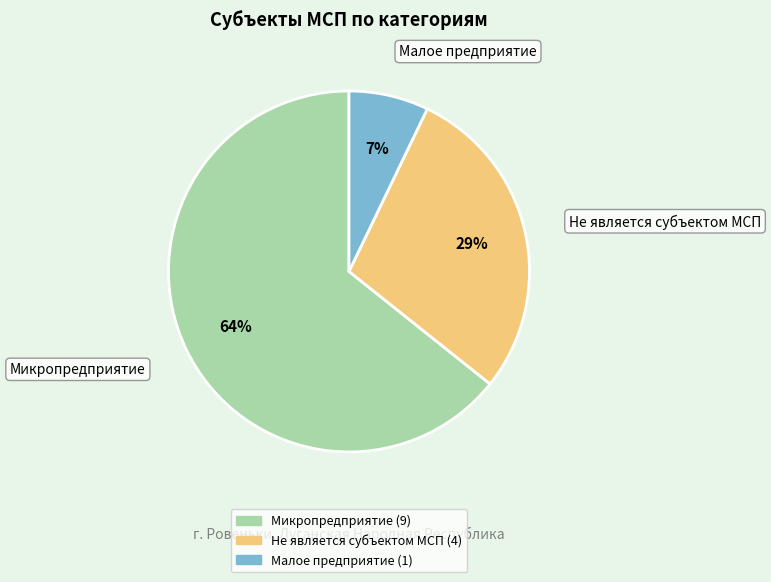

Does Не является субъектом МСП account for over 50% of the chart?

No